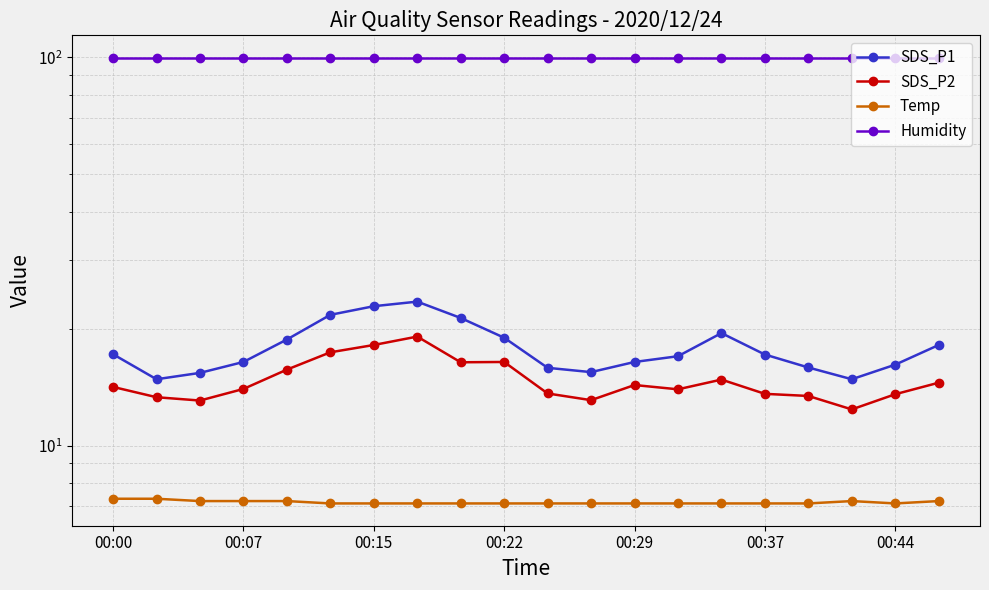

What is the minimum value shown in the chart?

7.1